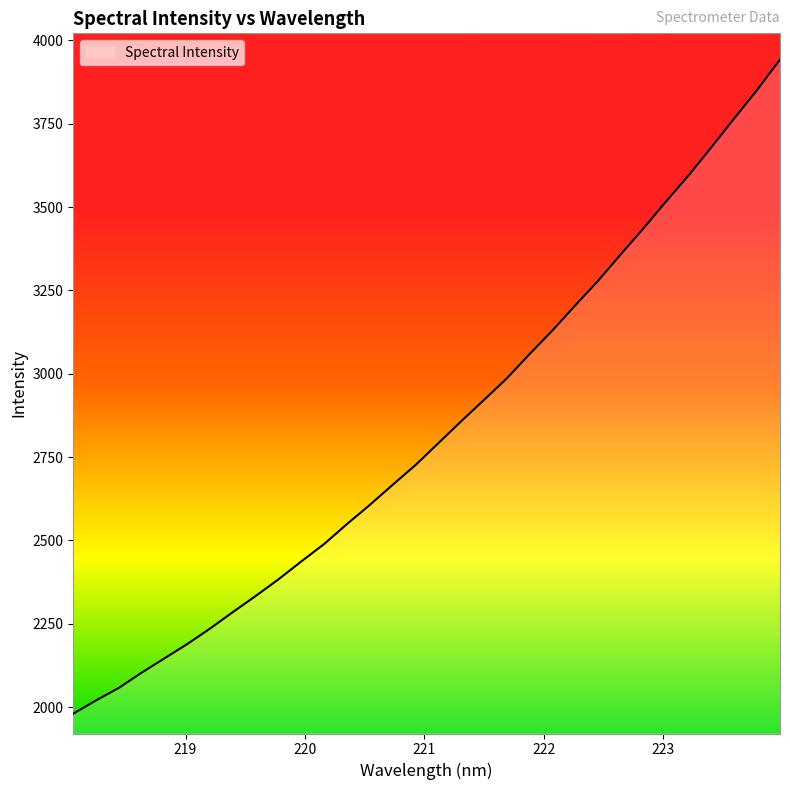

What is the difference between the maximum and minimum values?

1961.4